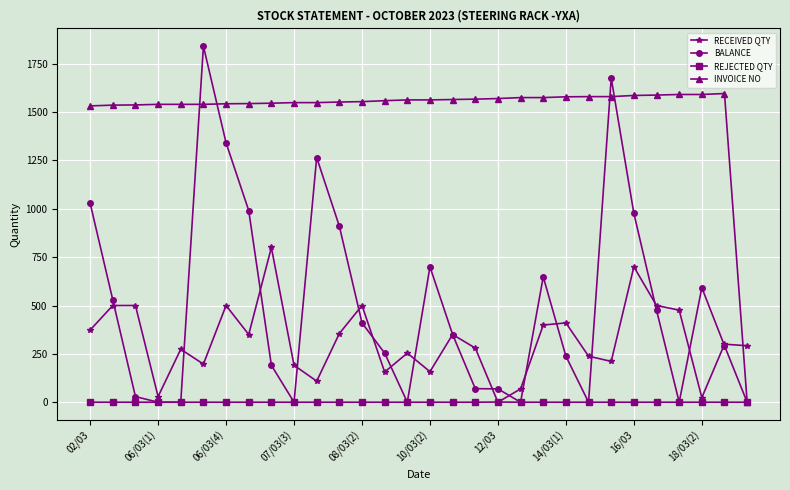

Which series has the largest total across all categories?

INVOICE NO